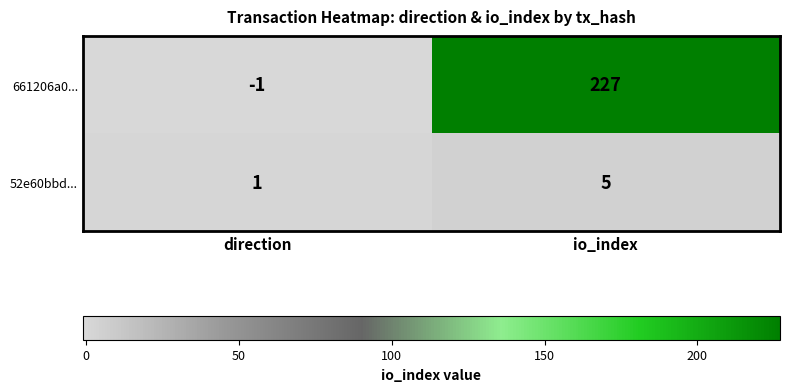

What is the difference between the maximum and minimum values in the 52e60bbd... series?

4